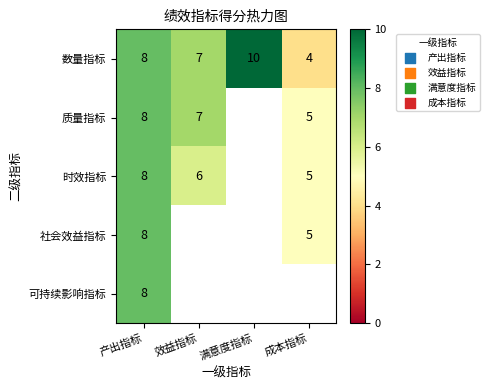

Between 效益指标 and 成本指标, which is larger?

效益指标